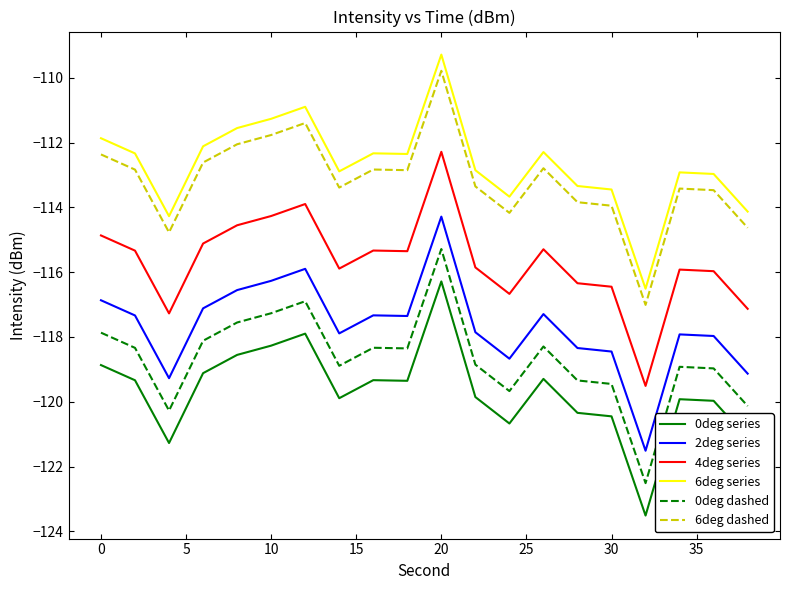

What is the highest value of the 2deg series series?

-114.3